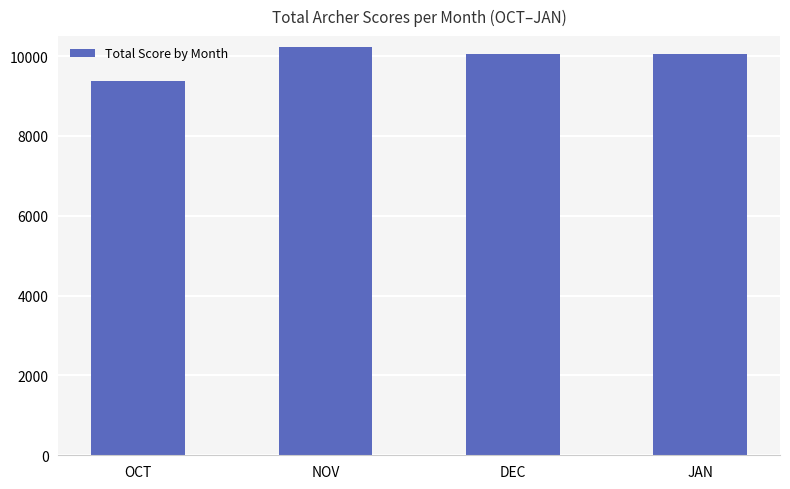

What is the label of the 2nd bar from the left?

NOV